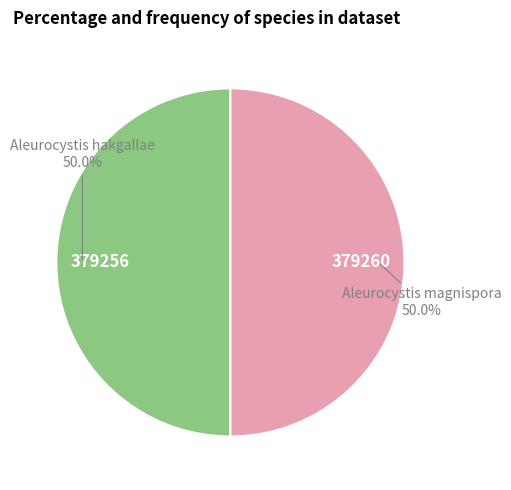

How many slices are in this pie chart?

2